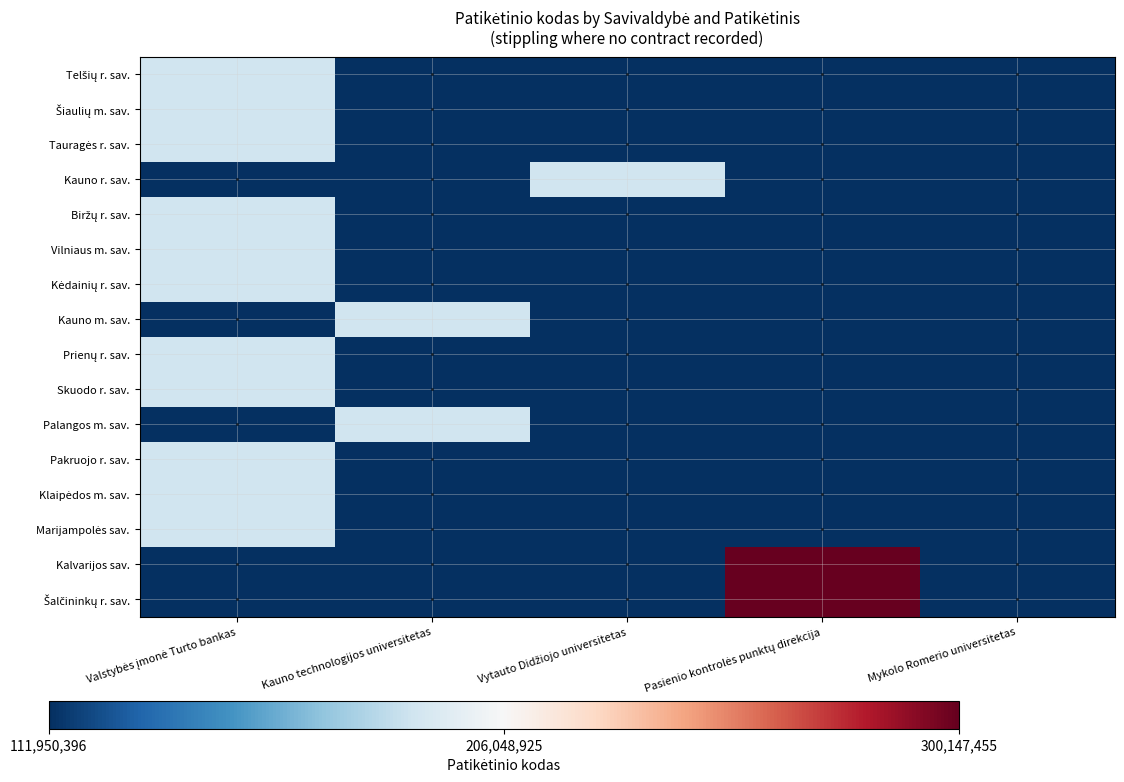

Rank the series at Kauno technologijos universitetas from lowest to highest value.

Telšių r. sav., Šiaulių m. sav., Tauragės r. sav., Kauno r. sav., Biržų r. sav., Vilniaus m. sav., Kėdainių r. sav., Prienų r. sav., Skuodo r. sav., Pakruojo r. sav., Klaipėdos m. sav., Marijampolės sav., Kalvarijos sav., Šalčininkų r. sav., Kauno m. sav., Palangos m. sav.